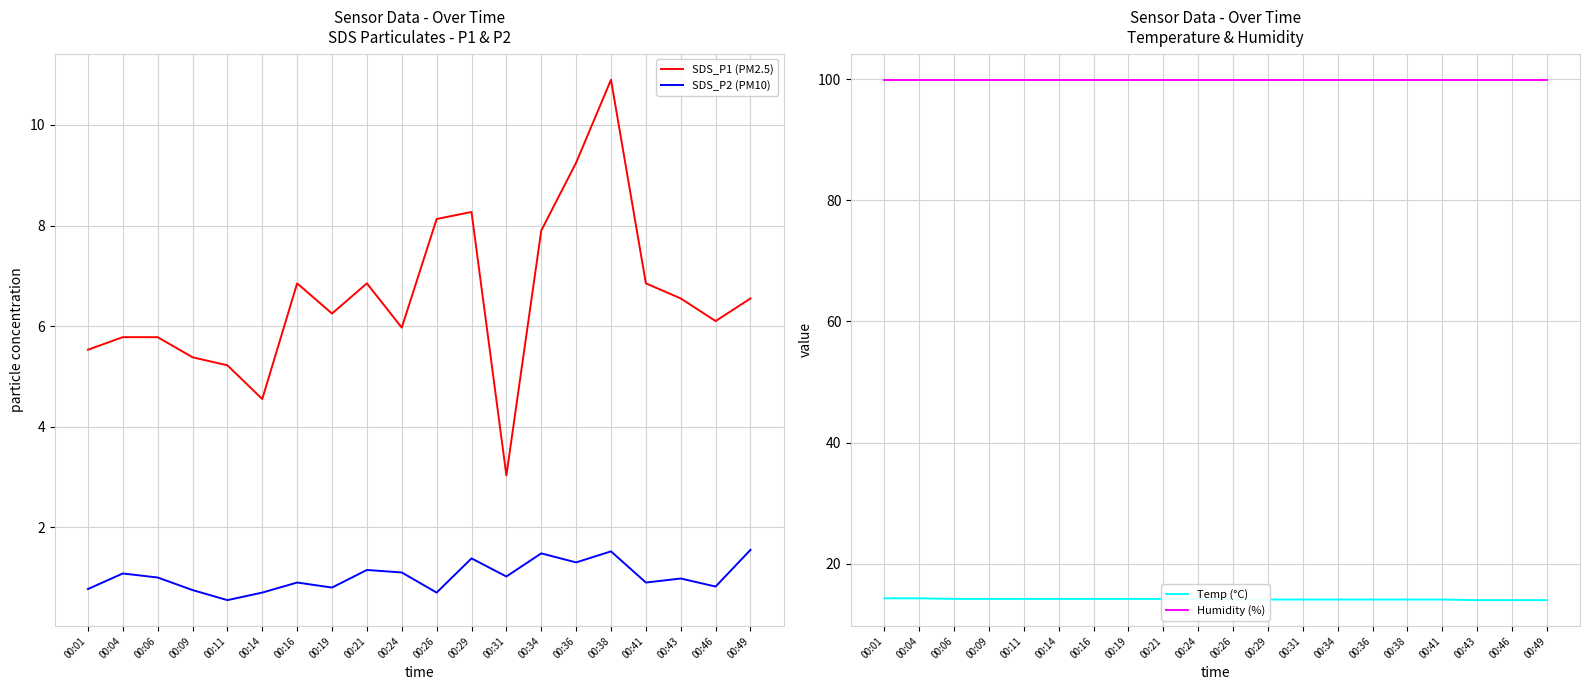

What is the difference between the highest and lowest values at 00:21?

98.8